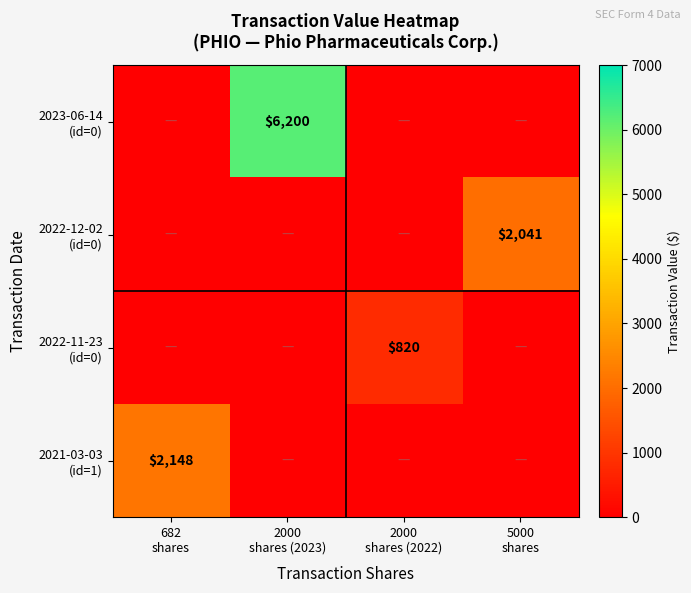

True or false: 2022-12-02 (id=0) has a value of 0 at 682 shares.

True